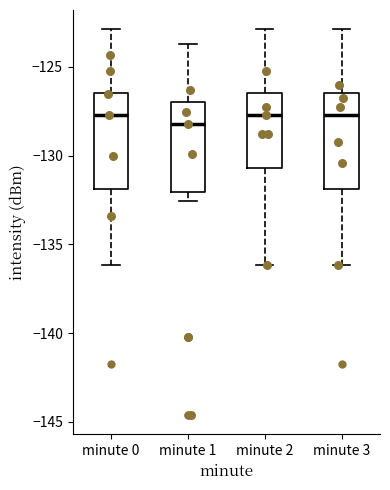

Reading left to right, read every box against the y-axis: the position of its median line, the range the box covers, and the ends of its whiskers. The values are not printed on the chart, so give them approximately, as read against the axis.

minute 0: median -127.5, box -132.0 to -126.5, whiskers -136.0 to -123.0
minute 1: median -128.0, box -132.0 to -127.0, whiskers -132.5 to -123.5
minute 2: median -127.5, box -130.5 to -126.5, whiskers -136.0 to -123.0
minute 3: median -127.5, box -132.0 to -126.5, whiskers -136.0 to -123.0